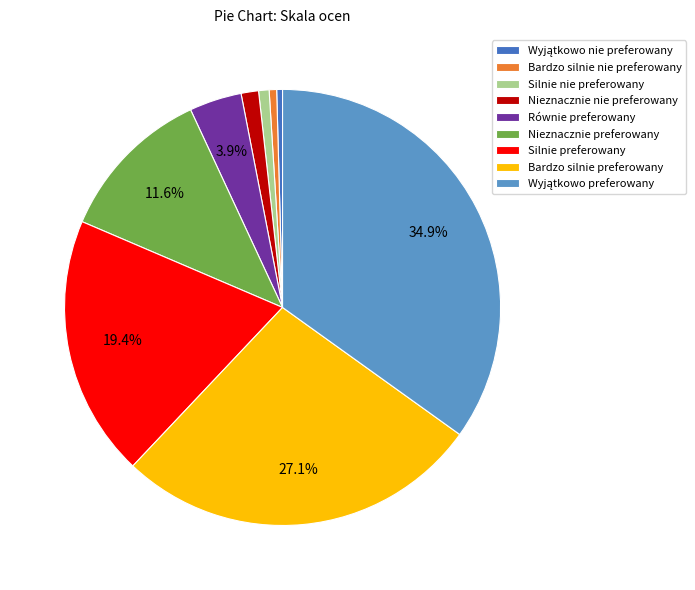

Is there any slice that represents more than half of the pie?

No